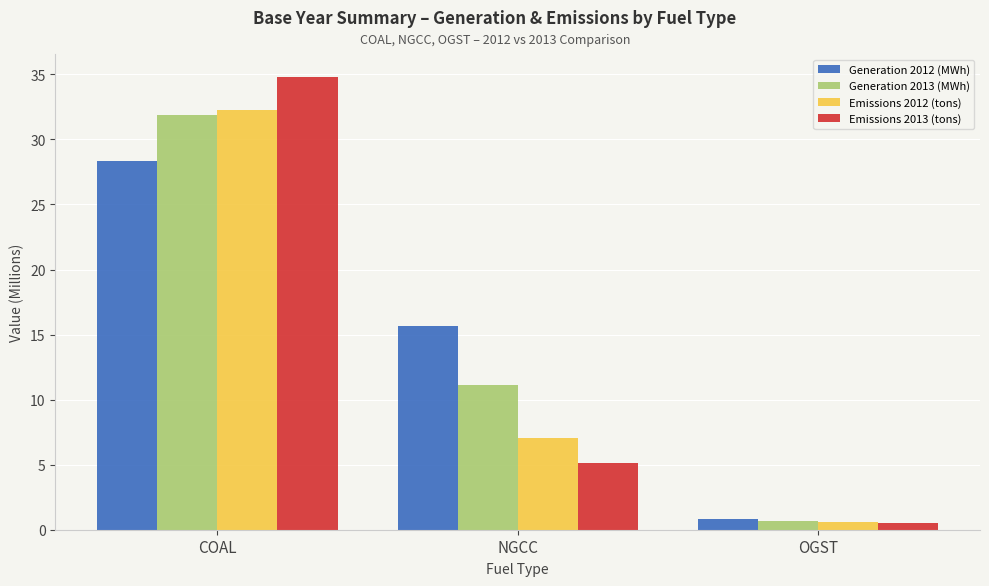

What is the total value across all series at COAL?

127.4